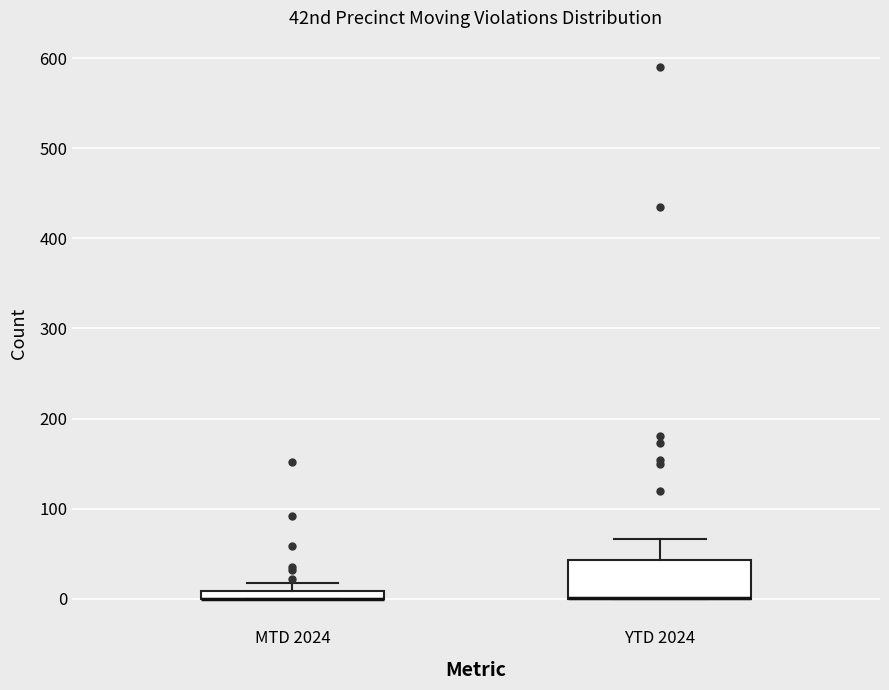

Where is the upper edge of the box for MTD 2024 on the y-axis? The values are not printed on the chart, so give them approximately, as read against the axis.

10